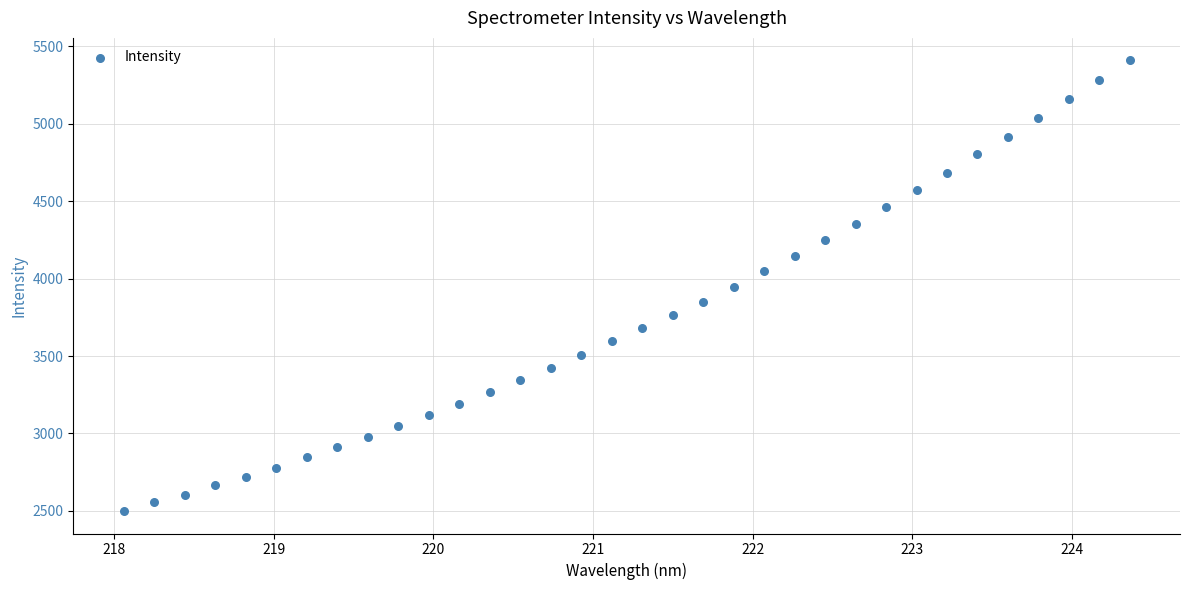

What is the range of X values (max minus min)?

6.3